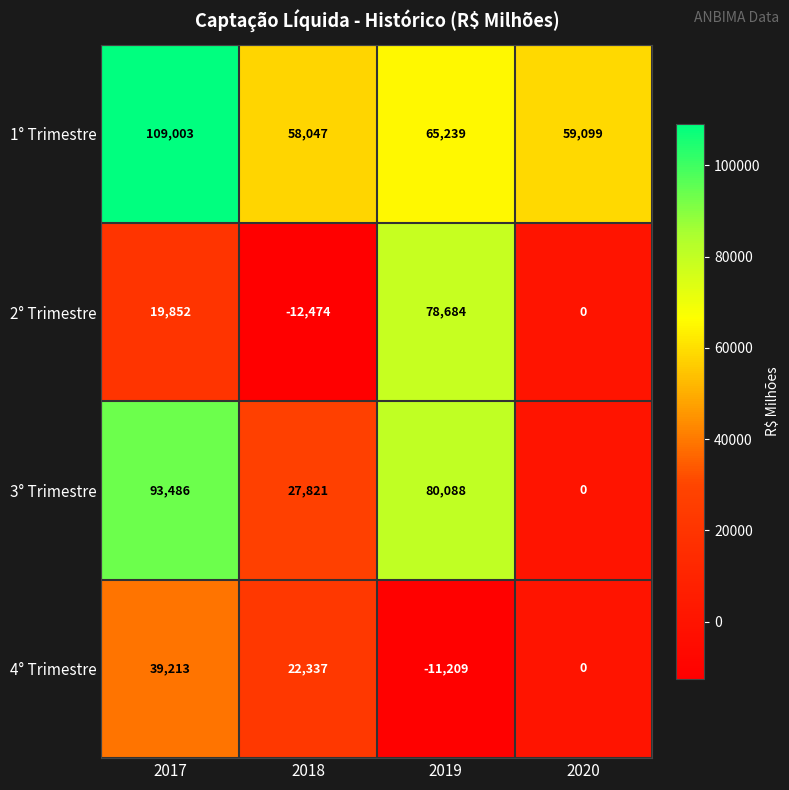

At how many categories does at least one series exceed 54140?

4